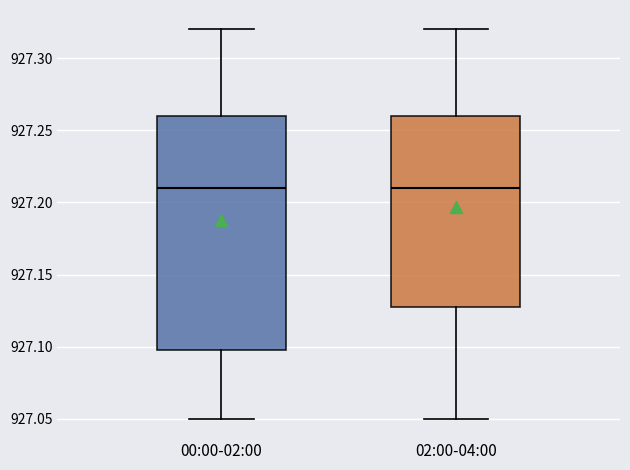

Reading left to right, read every box against the y-axis: the position of its median line, the range the box covers, and the ends of its whiskers. The values are not printed on the chart, so give them approximately, as read against the axis.

00:00-02:00: median 927.21, box 927.10 to 927.26, whiskers 927.05 to 927.32
02:00-04:00: median 927.21, box 927.13 to 927.26, whiskers 927.05 to 927.32